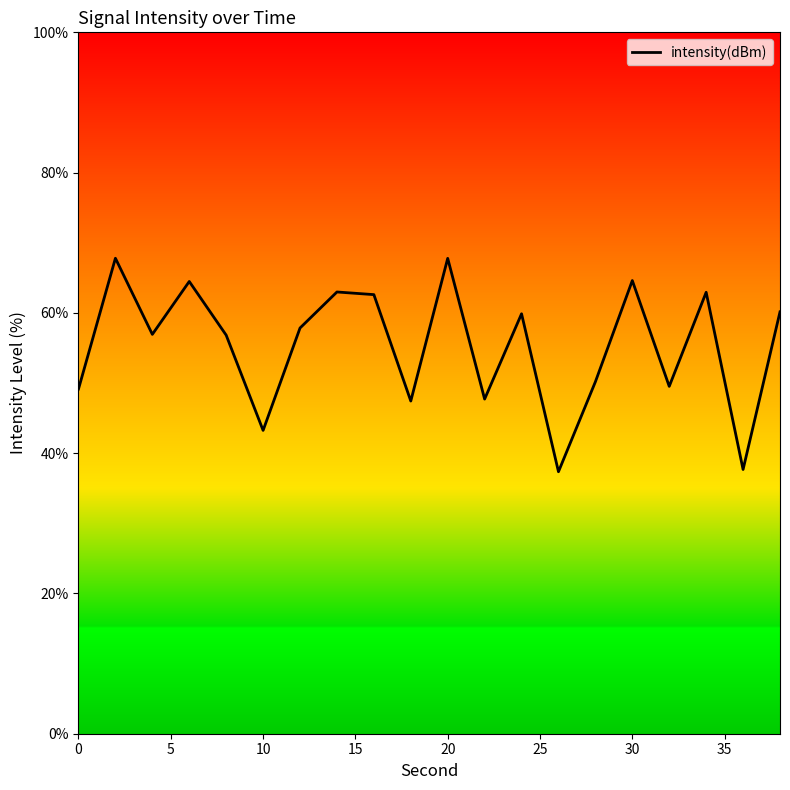

What is the smallest value displayed?

37.4